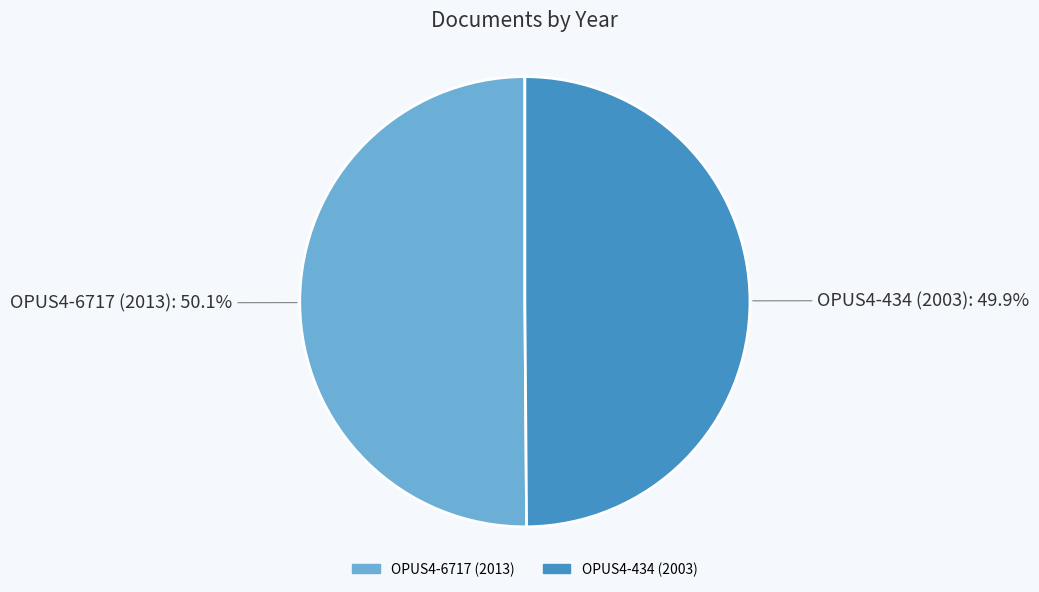

The OPUS4-6717 (2013) slice represents 39% of the pie. True or false?

False